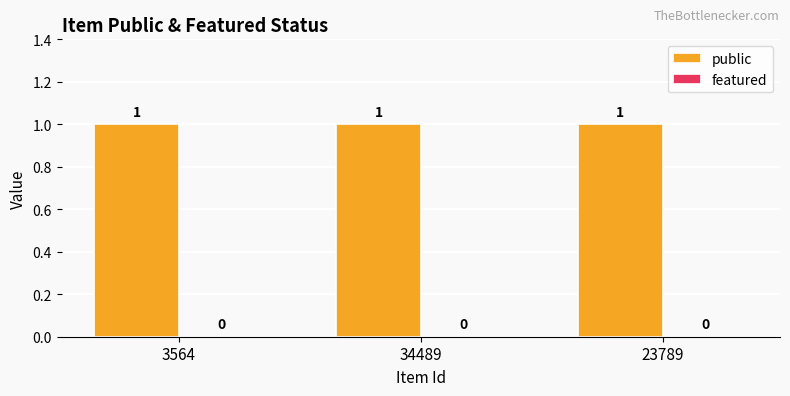

What are all the series names shown in the legend?

public, featured